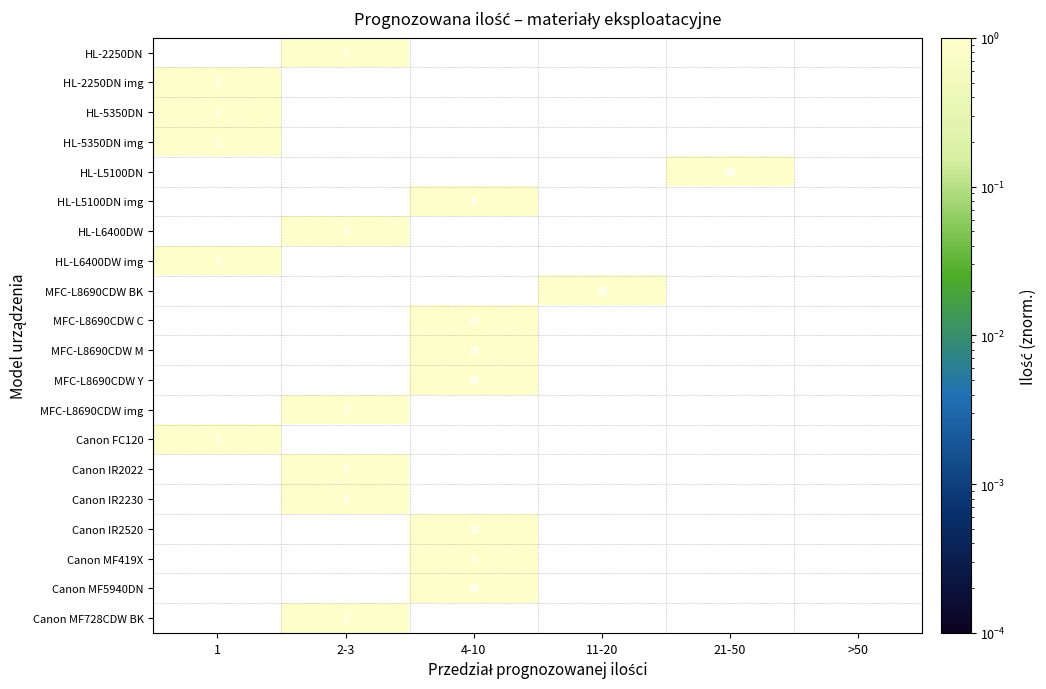

The MFC-L8690CDW C series shows 10 at 4-10. True or false?

True